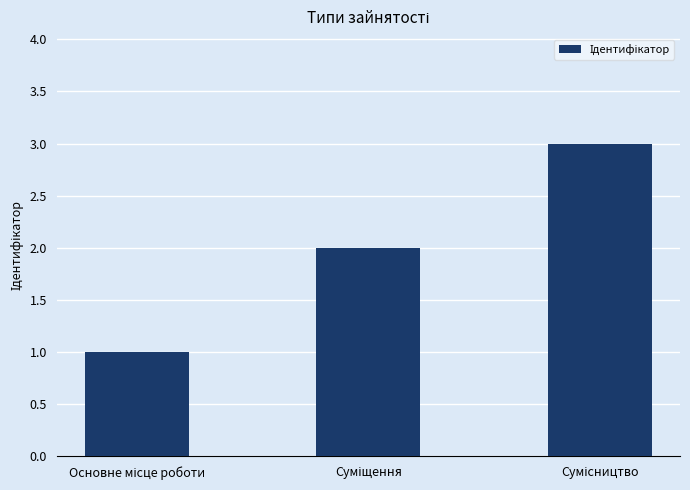

What is the maximum value shown in the chart?

3